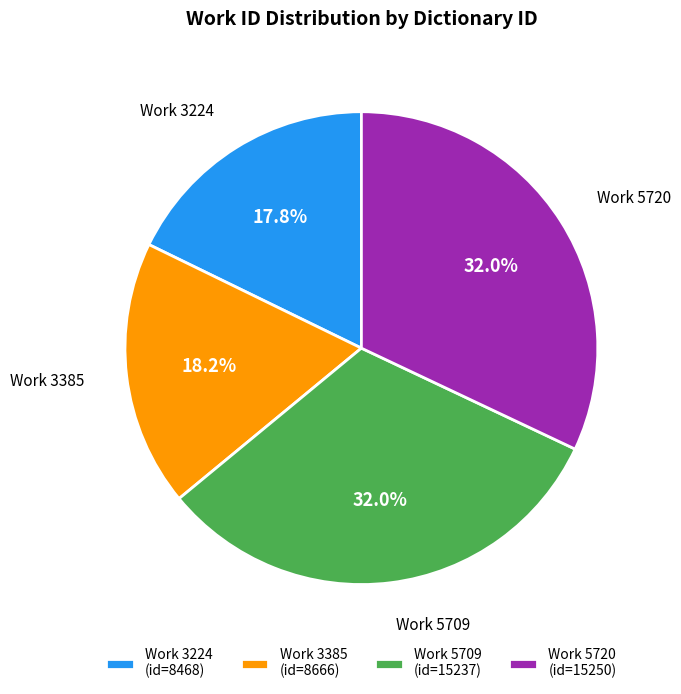

How many segments does this pie chart have?

4